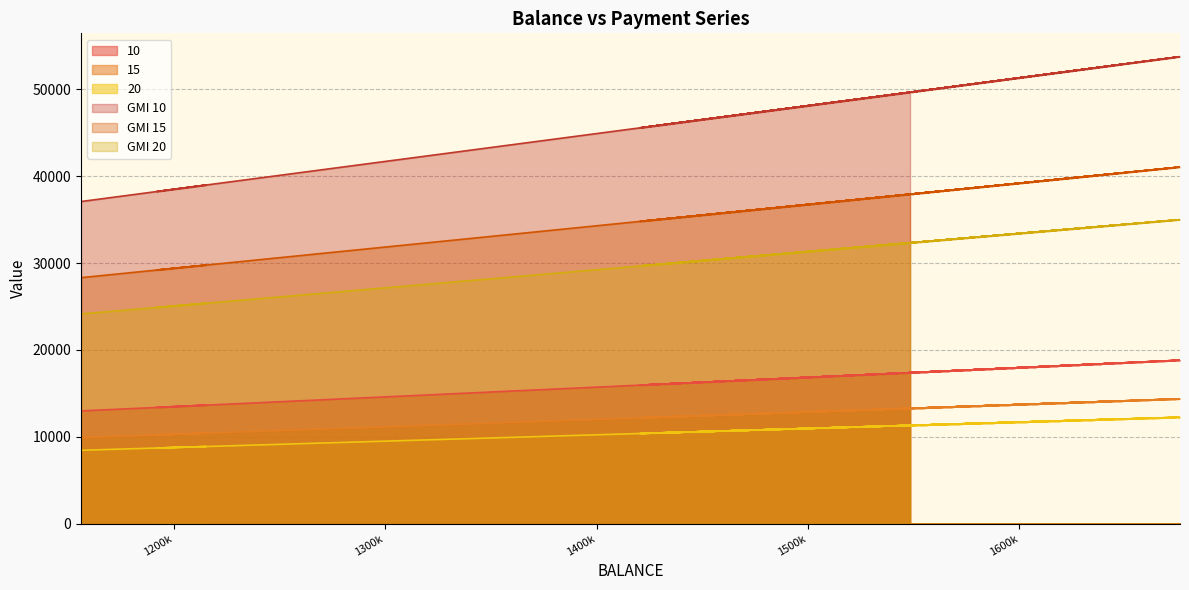

At which label does GMI 20 reach its peak?

1675992